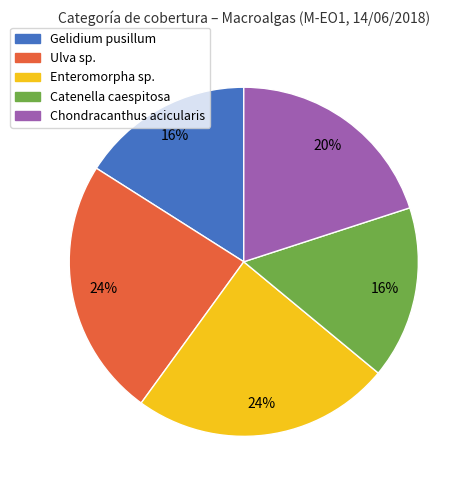

Do Ulva sp. and Chondracanthus acicularis together represent more than half of the pie?

No